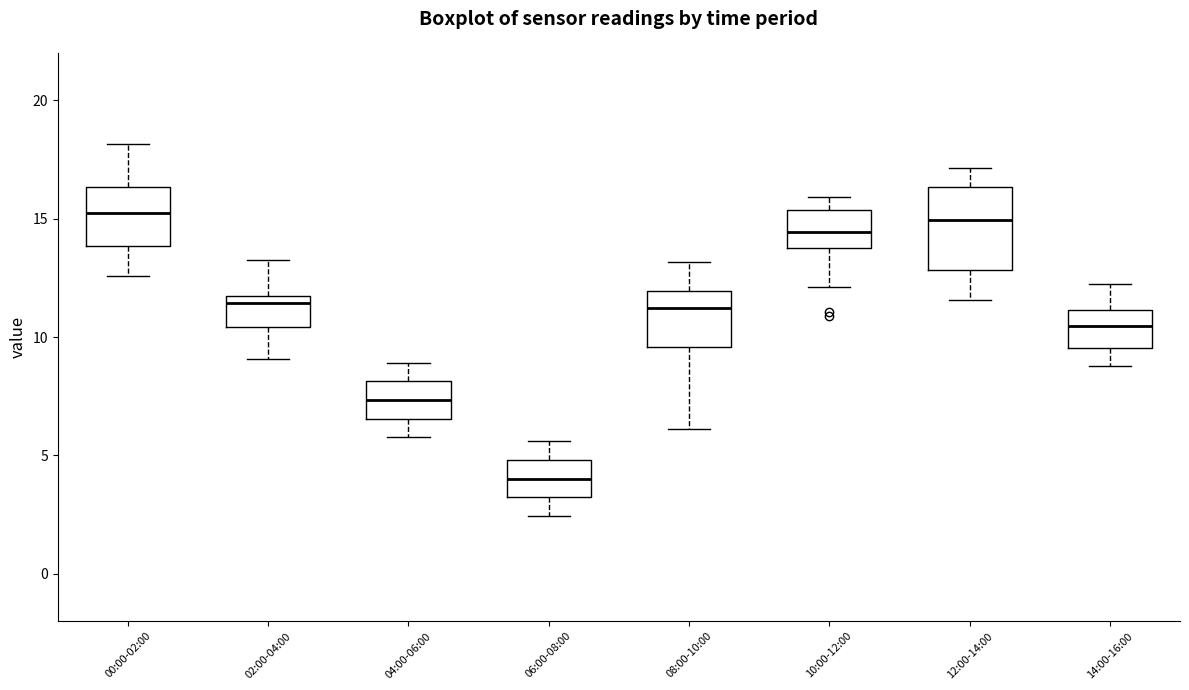

Reading left to right, read every box against the y-axis: the position of its median line, the range the box covers, and the ends of its whiskers. The values are not printed on the chart, so give them approximately, as read against the axis.

00:00-02:00: median 15.0, box 14.0 to 16.5, whiskers 12.5 to 18.0
02:00-04:00: median 11.5, box 10.5 to 12.0, whiskers 9.0 to 13.0
04:00-06:00: median 7.5, box 6.5 to 8.0, whiskers 6.0 to 9.0
06:00-08:00: median 4.0, box 3.0 to 5.0, whiskers 2.5 to 5.5
08:00-10:00: median 11.0, box 9.5 to 12.0, whiskers 6.0 to 13.0
10:00-12:00: median 14.5, box 13.5 to 15.5, whiskers 12.0 to 16.0
12:00-14:00: median 15.0, box 13.0 to 16.5, whiskers 11.5 to 17.0
14:00-16:00: median 10.5, box 9.5 to 11.0, whiskers 9.0 to 12.0